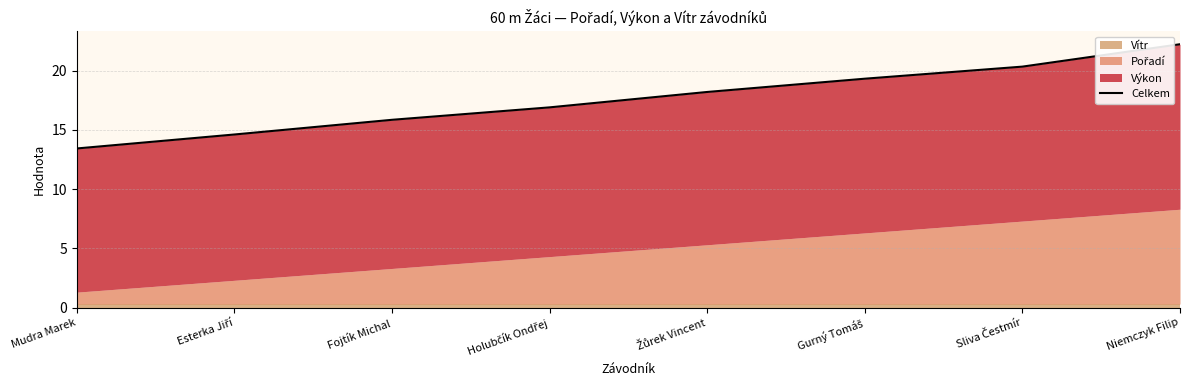

Reading left to right, what are all the values shown in this chart?

Mudra Marek=13.4	Esterka Jiří=14.6	Fojtík Michal=15.9	Holubčík Ondřej=16.9	Žůrek Vincent=18.2	Gurný Tomáš=19.3	Sliva Čestmír=20.3	Niemczyk Filip=22.2